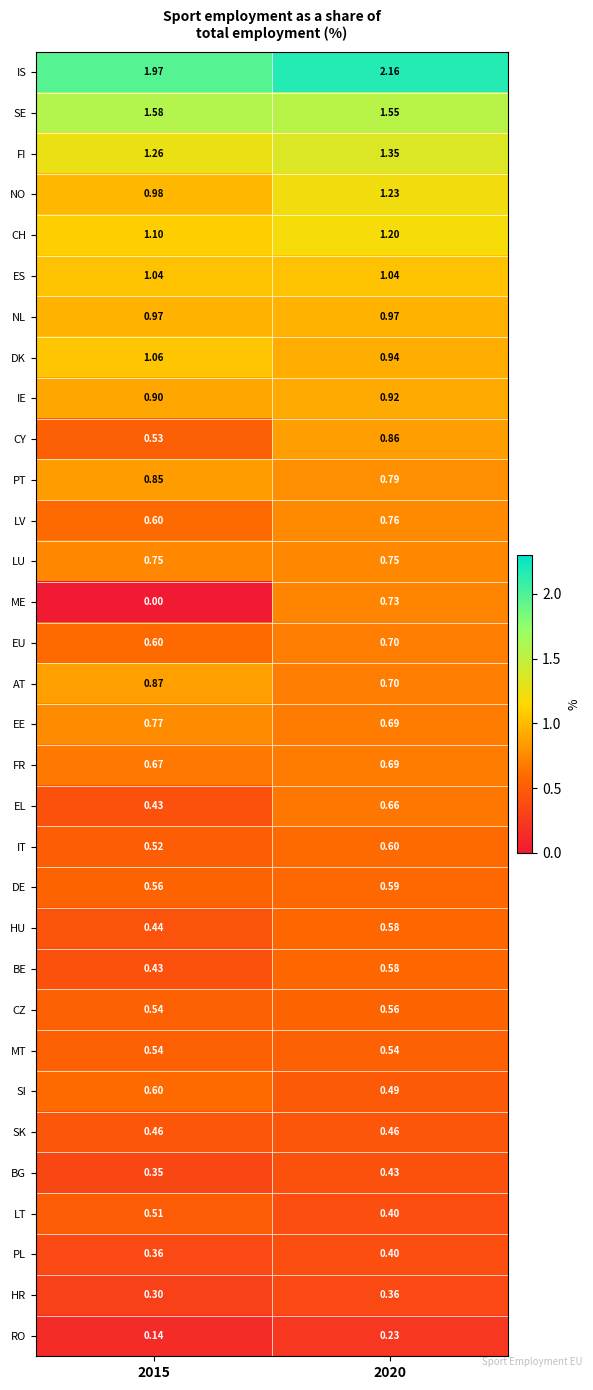

Is the value of DE at 2015 greater than the value of FI at 2015?

No